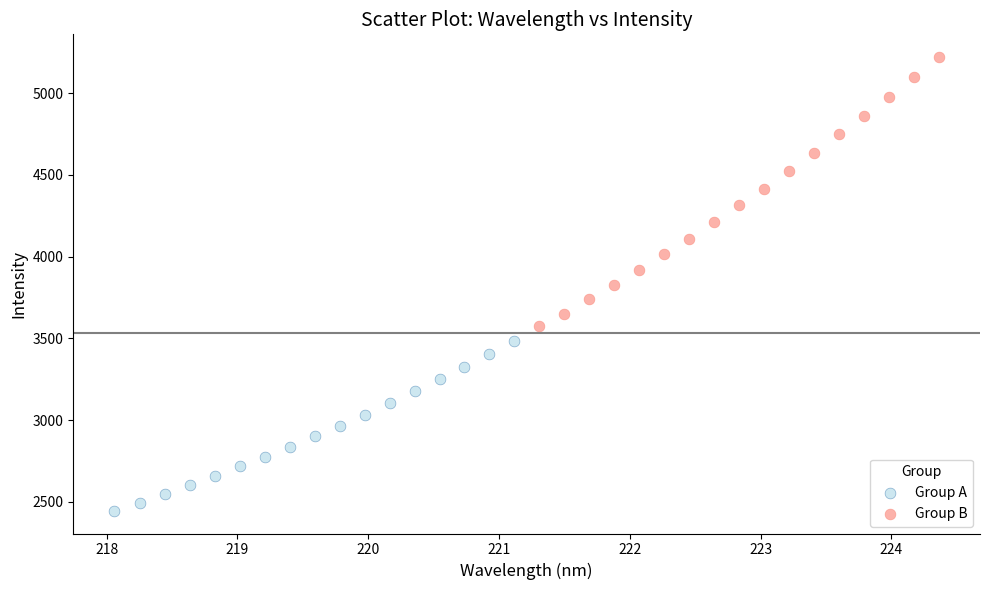

Which series contains the lowest Y value?

Group A